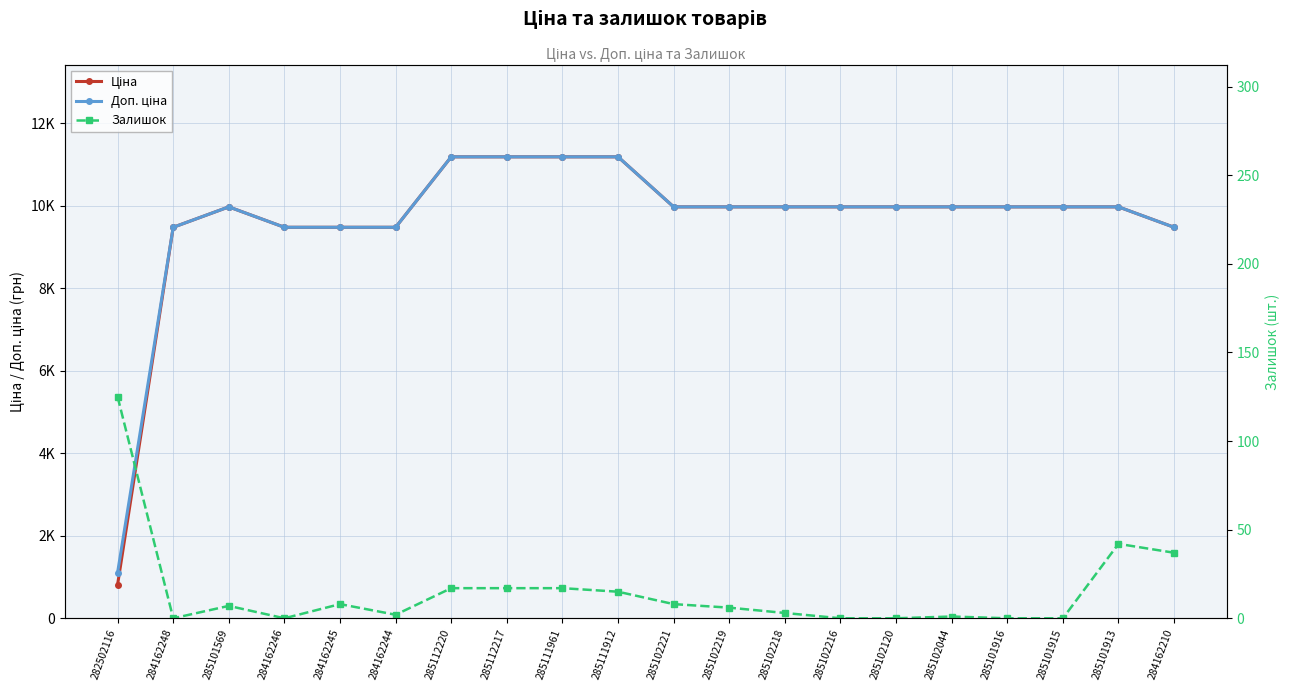

List the labels in order of Залишок value, largest first.

282502116, 285101913, 284162210, 285112220, 285112217, 285111961, 285111912, 284162245, 285102221, 285101569, 285102219, 285102218, 284162244, 285102044, 284162248, 284162246, 285102216, 285102120, 285101916, 285101915